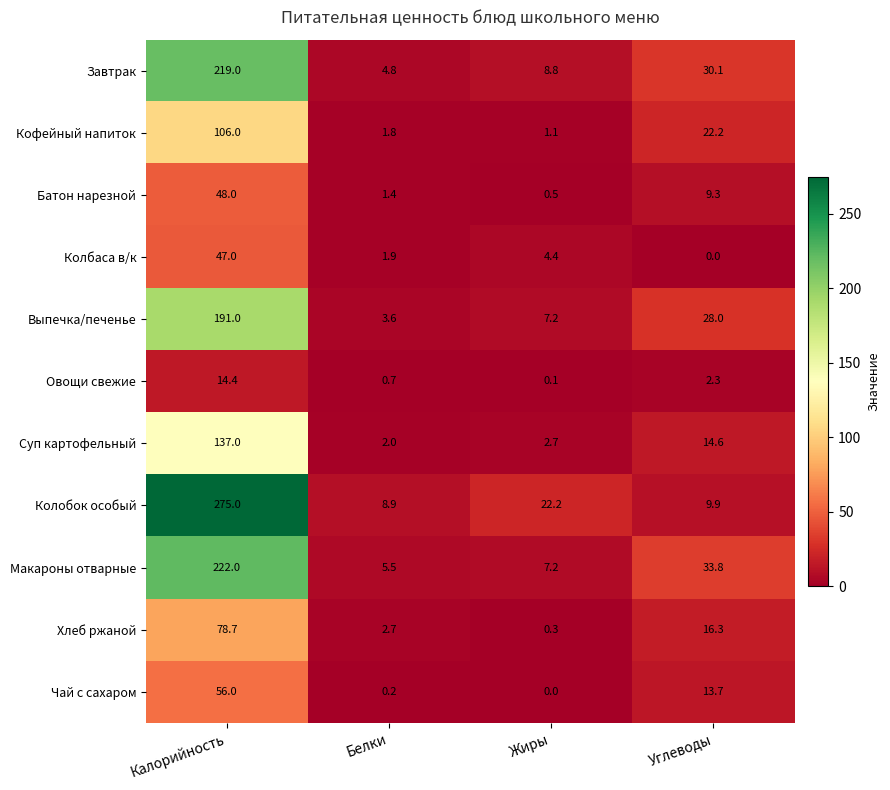

Is it true that Чай с сахаром equals 0.2 at Белки?

True